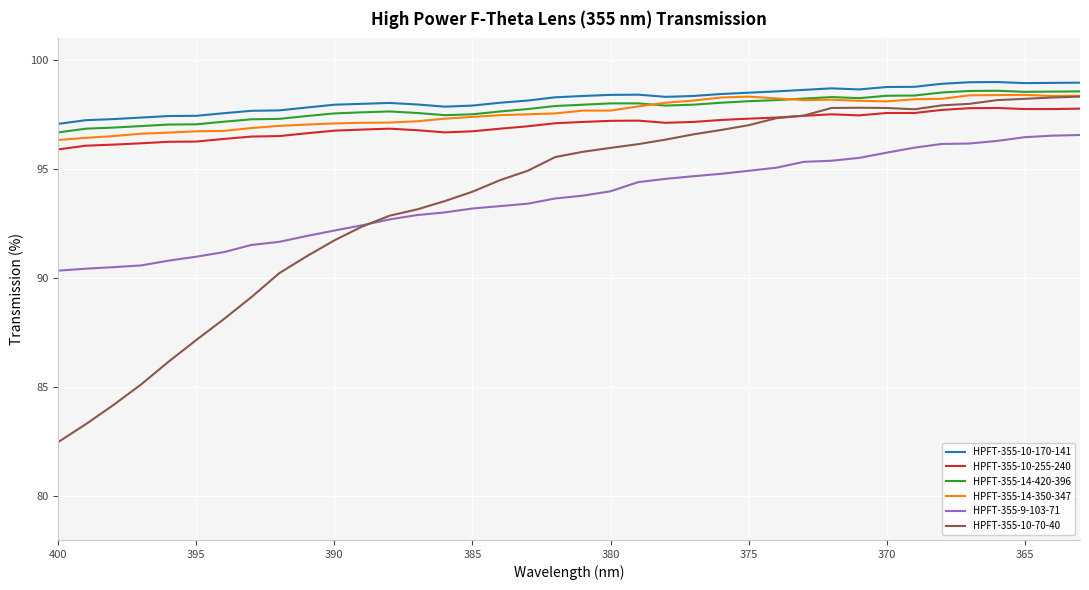

The HPFT-355-14-420-396 series shows 131.2 at 400. True or false?

False